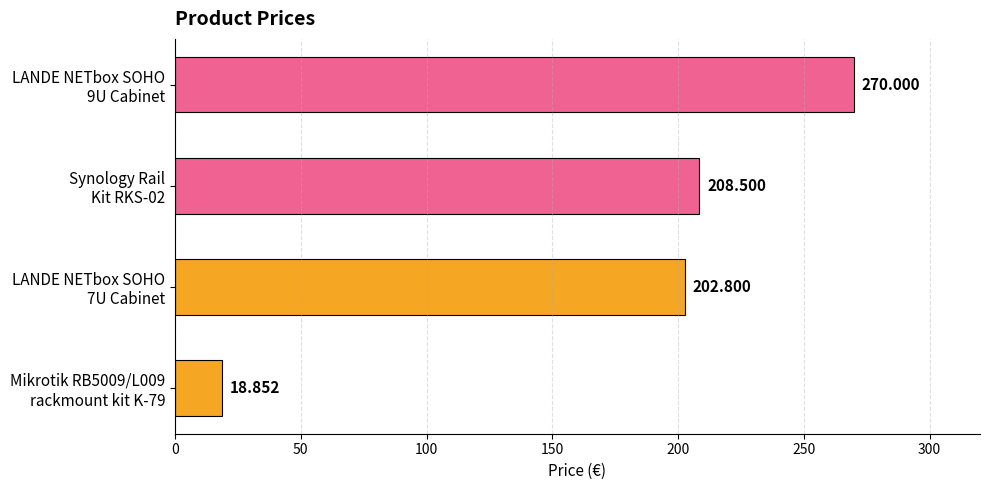

How many series are shown in this chart?

1